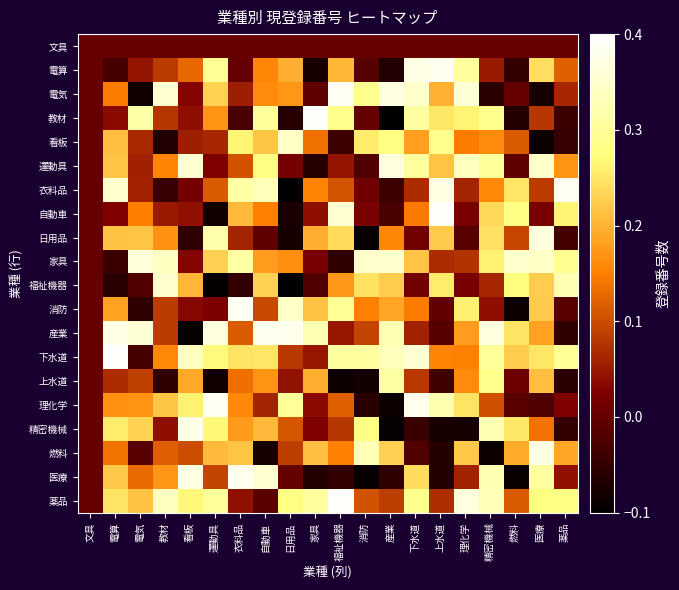

Reading right to left, list all the values displayed in this chart.

文具: 薬品=0.0	医療=0.0	燃料=0.0	精密機械=0.0	理化学=0.0	上水道=0.0	下水道=0.0	産業=0.0	消防=0.0	福祉機器=0.0	家具=0.0	日用品=0.0	自動車=0.0	衣料品=0.0	運動具=0.0	看板=0.0	教材=0.0	電気=0.0	電算=0.0	文具=0.0
電算: 薬品=0.1	医療=0.2	燃料=-0.1	精密機械=0.1	理化学=0.3	上水道=0.4	下水道=0.4	産業=-0.1	消防=-0.0	福祉機器=0.2	家具=-0.1	日用品=0.2	自動車=0.2	衣料品=-0.0	運動具=0.3	看板=0.1	教材=0.1	電気=0.0	電算=-0.0	文具=0.0
電気: 薬品=0.1	医療=-0.1	燃料=-0.0	精密機械=-0.1	理化学=0.4	上水道=0.2	下水道=0.3	産業=0.4	消防=0.3	福祉機器=0.4	家具=-0.0	日用品=0.2	自動車=0.2	衣料品=0.1	運動具=0.2	看板=0.0	教材=0.4	電気=-0.1	電算=0.1	文具=0.0
教材: 薬品=-0.0	医療=0.1	燃料=-0.1	精密機械=0.3	理化学=0.3	上水道=0.3	下水道=0.3	産業=-0.1	消防=-0.0	福祉機器=0.3	家具=0.4	日用品=-0.1	自動車=0.3	衣料品=-0.0	運動具=0.2	看板=0.0	教材=0.1	電気=0.3	電算=0.0	文具=0.0
看板: 薬品=-0.0	医療=-0.1	燃料=0.1	精密機械=0.2	理化学=0.1	上水道=0.3	下水道=0.2	産業=0.3	消防=0.3	福祉機器=-0.0	家具=0.1	日用品=0.3	自動車=0.2	衣料品=0.3	運動具=0.1	看板=0.1	教材=-0.1	電気=0.1	電算=0.2	文具=0.0
運動具: 薬品=0.2	医療=0.3	燃料=-0.0	精密機械=0.3	理化学=0.3	上水道=0.2	下水道=0.3	産業=0.4	消防=-0.0	福祉機器=0.0	家具=-0.1	日用品=0.0	自動車=0.3	衣料品=0.1	運動具=0.0	看板=0.4	教材=0.2	電気=0.1	電算=0.2	文具=0.0
衣料品: 薬品=0.4	医療=0.1	燃料=0.3	精密機械=0.2	理化学=0.1	上水道=0.4	下水道=0.1	産業=-0.0	消防=0.0	福祉機器=0.1	家具=0.2	日用品=-0.1	自動車=0.3	衣料品=0.3	運動具=0.1	看板=0.0	教材=-0.0	電気=0.1	電算=0.3	文具=0.0
自動車: 薬品=0.3	医療=0.0	燃料=0.3	精密機械=0.2	理化学=0.0	上水道=0.4	下水道=0.1	産業=-0.0	消防=0.0	福祉機器=0.4	家具=0.0	日用品=-0.1	自動車=0.2	衣料品=0.2	運動具=-0.1	看板=0.0	教材=0.1	電気=0.1	電算=0.0	文具=0.0
日用品: 薬品=-0.0	医療=0.4	燃料=0.1	精密機械=0.2	理化学=-0.0	上水道=0.2	下水道=0.0	産業=0.2	消防=-0.1	福祉機器=0.2	家具=0.2	日用品=-0.1	自動車=-0.0	衣料品=0.1	運動具=0.3	看板=-0.1	教材=0.2	電気=0.2	電算=0.2	文具=0.0
家具: 薬品=0.3	医療=0.3	燃料=0.3	精密機械=0.3	理化学=0.1	上水道=0.1	下水道=0.2	産業=0.4	消防=0.3	福祉機器=-0.1	家具=0.0	日用品=0.2	自動車=0.2	衣料品=0.3	運動具=0.2	看板=0.0	教材=0.3	電気=0.4	電算=-0.0	文具=0.0
福祉機器: 薬品=0.3	医療=0.2	燃料=0.3	精密機械=0.1	理化学=0.0	上水道=0.3	下水道=0.0	産業=0.2	消防=0.2	福祉機器=0.2	家具=-0.0	日用品=-0.1	自動車=0.2	衣料品=-0.0	運動具=-0.1	看板=0.2	教材=0.3	電気=-0.0	電算=-0.1	文具=0.0
消防: 薬品=-0.0	医療=0.2	燃料=-0.1	精密機械=0.0	理化学=0.3	上水道=-0.0	下水道=0.1	産業=0.2	消防=0.2	福祉機器=0.3	家具=0.2	日用品=0.3	自動車=0.1	衣料品=0.4	運動具=0.0	看板=0.0	教材=0.1	電気=-0.1	電算=0.2	文具=0.0
産業: 薬品=-0.1	医療=0.2	燃料=0.2	精密機械=0.4	理化学=0.2	上水道=-0.0	下水道=0.1	産業=0.3	消防=0.1	福祉機器=0.0	家具=0.3	日用品=0.4	自動車=0.4	衣料品=0.1	運動具=0.4	看板=-0.1	教材=0.1	電気=0.4	電算=0.4	文具=0.0
下水道: 薬品=0.3	医療=0.3	燃料=0.2	精密機械=0.3	理化学=0.2	上水道=0.2	下水道=0.4	産業=0.3	消防=0.3	福祉機器=0.3	家具=0.0	日用品=0.1	自動車=0.3	衣料品=0.2	運動具=0.3	看板=0.3	教材=0.2	電気=-0.0	電算=0.4	文具=0.0
上水道: 薬品=-0.1	医療=0.2	燃料=0.0	精密機械=0.3	理化学=0.2	上水道=-0.0	下水道=0.1	産業=0.3	消防=-0.1	福祉機器=-0.1	家具=0.2	日用品=0.0	自動車=0.2	衣料品=0.1	運動具=-0.1	看板=0.2	教材=-0.1	電気=0.1	電算=0.1	文具=0.0
理化学: 薬品=0.0	医療=-0.0	燃料=-0.0	精密機械=0.1	理化学=0.2	上水道=0.3	下水道=0.4	産業=-0.1	消防=-0.1	福祉機器=0.1	家具=0.0	日用品=0.3	自動車=0.1	衣料品=0.2	運動具=0.4	看板=0.3	教材=0.2	電気=0.2	電算=0.2	文具=0.0
精密機械: 薬品=-0.1	医療=0.1	燃料=0.3	精密機械=0.3	理化学=-0.1	上水道=-0.1	下水道=-0.0	産業=-0.1	消防=0.3	福祉機器=0.1	家具=0.0	日用品=0.1	自動車=0.2	衣料品=0.2	運動具=0.3	看板=0.4	教材=0.0	電気=0.2	電算=0.3	文具=0.0
燃料: 薬品=0.2	医療=0.4	燃料=0.2	精密機械=-0.1	理化学=0.2	上水道=-0.1	下水道=-0.0	産業=0.2	消防=0.3	福祉機器=0.2	家具=0.2	日用品=0.1	自動車=-0.1	衣料品=0.2	運動具=0.2	看板=0.1	教材=0.1	電気=-0.0	電算=0.1	文具=0.0
医療: 薬品=0.0	医療=0.3	燃料=-0.1	精密機械=0.3	理化学=0.1	上水道=-0.1	下水道=0.2	産業=-0.1	消防=-0.1	福祉機器=-0.0	家具=-0.1	日用品=-0.0	自動車=0.4	衣料品=0.4	運動具=0.1	看板=0.4	教材=0.2	電気=0.1	電算=0.2	文具=0.0
薬品: 薬品=0.3	医療=0.3	燃料=0.1	精密機械=0.3	理化学=0.4	上水道=0.1	下水道=0.3	産業=0.1	消防=0.1	福祉機器=0.4	家具=0.3	日用品=0.3	自動車=-0.0	衣料品=0.0	運動具=0.3	看板=0.3	教材=0.3	電気=0.2	電算=0.2	文具=0.0